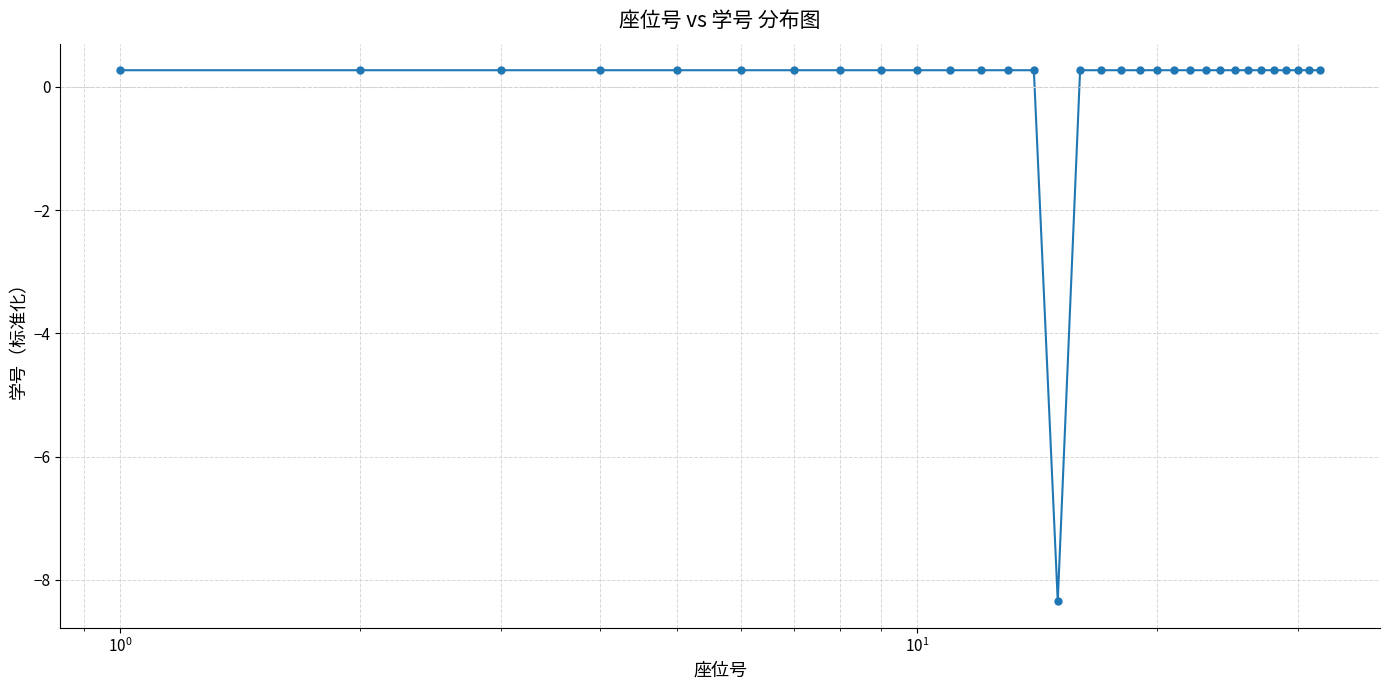

What is the difference between the maximum and minimum values?

8.6